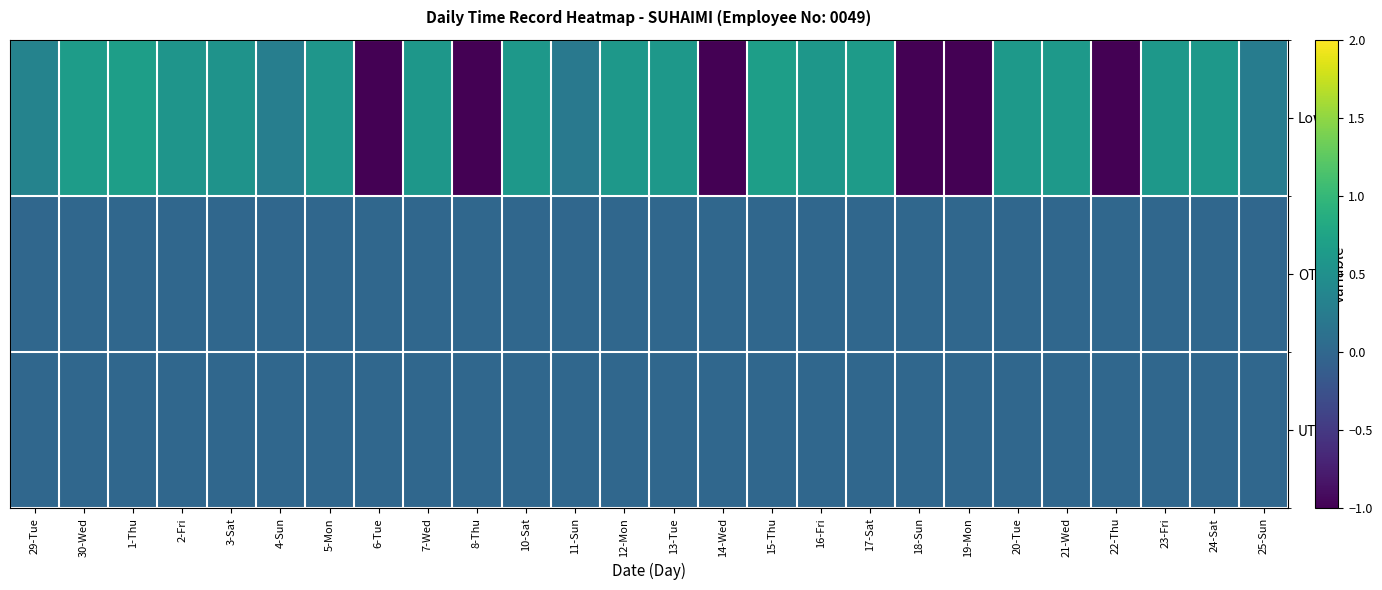

What is the spread (max minus min) of values at 14-Wed?

1.8